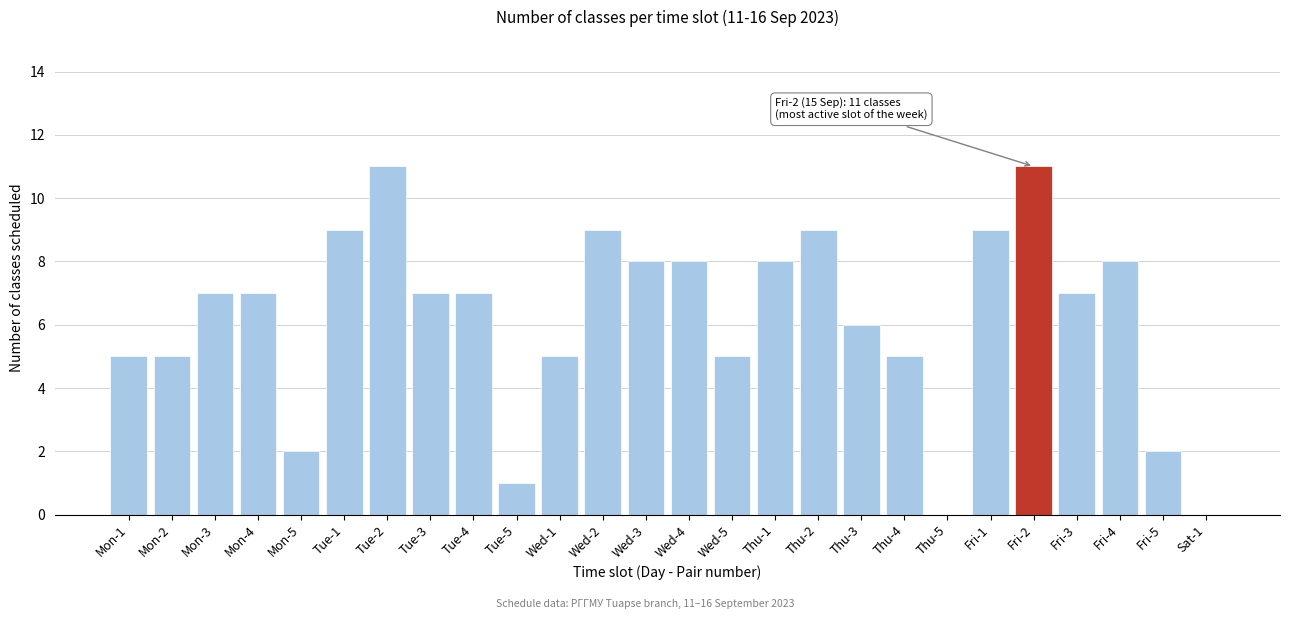

Reading right to left, what are all the values shown in this chart?

Sat-1=0	Fri-5=2	Fri-4=8	Fri-3=7	Fri-2=11	Fri-1=9	Thu-5=0	Thu-4=5	Thu-3=6	Thu-2=9	Thu-1=8	Wed-5=5	Wed-4=8	Wed-3=8	Wed-2=9	Wed-1=5	Tue-5=1	Tue-4=7	Tue-3=7	Tue-2=11	Tue-1=9	Mon-5=2	Mon-4=7	Mon-3=7	Mon-2=5	Mon-1=5